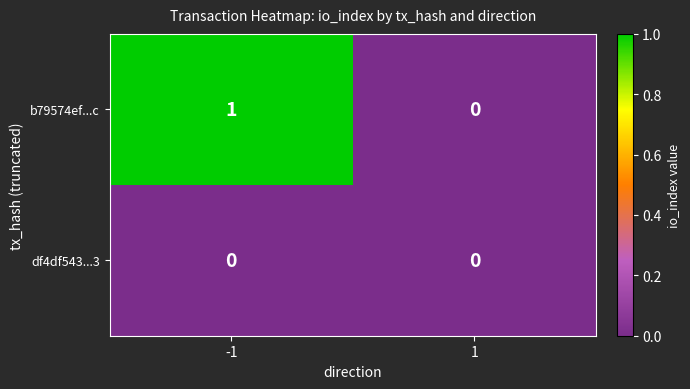

Rank the series by their maximum value, from lowest to highest.

df4df543...3, b79574ef...c